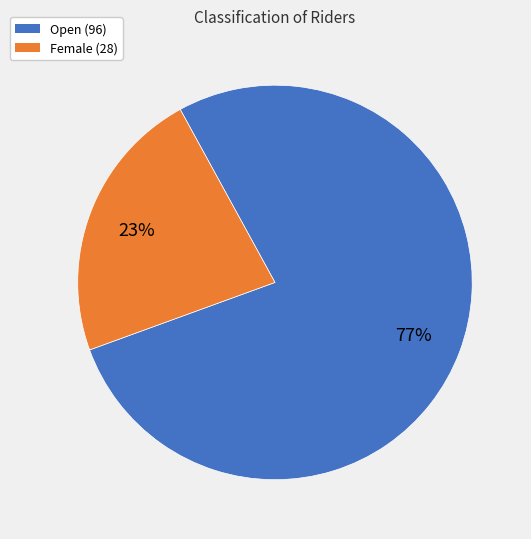

Which has a higher value, Open or Female?

Open